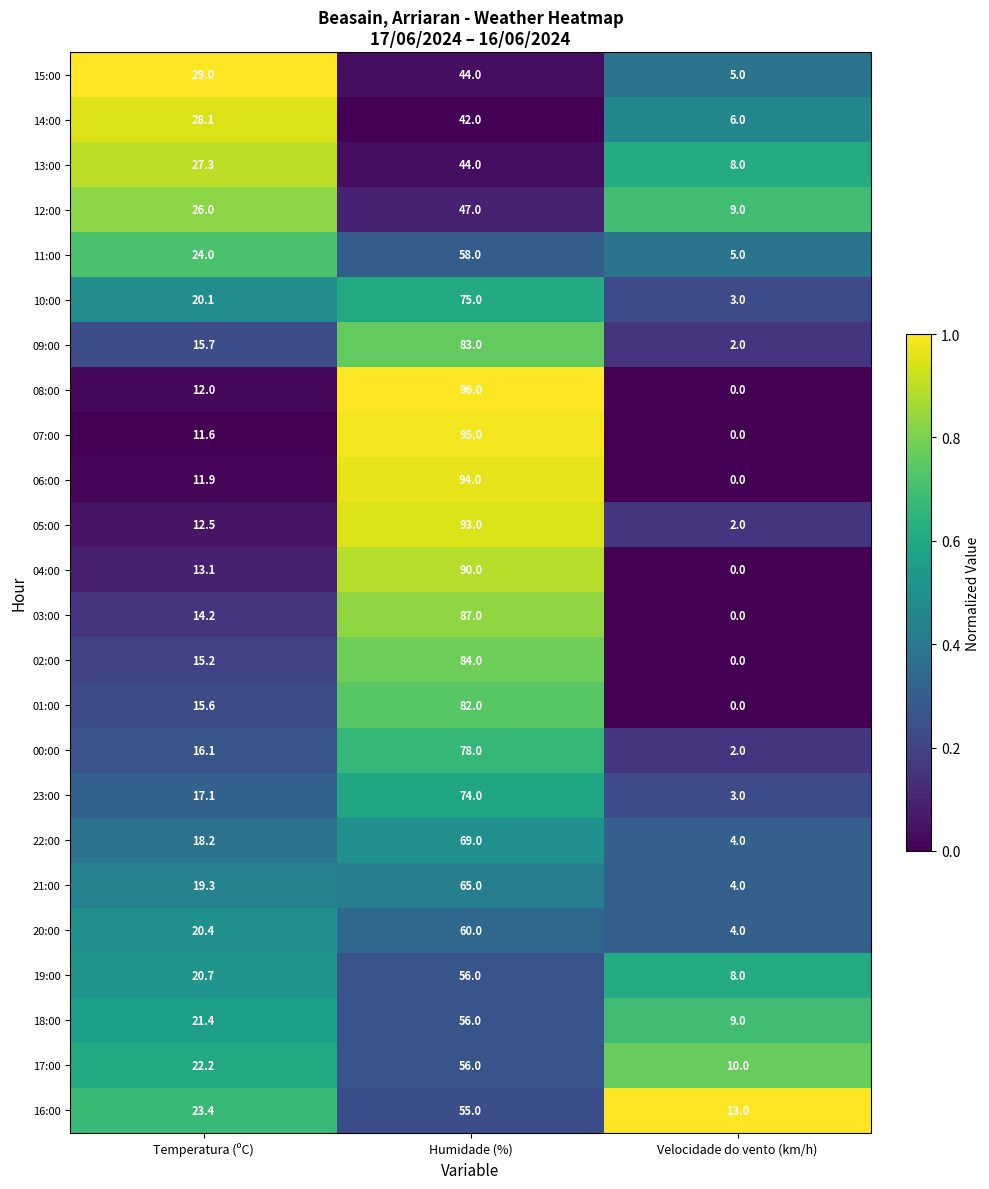

Where is 10:00 nearest to the value 39?

Temperatura (ºC)